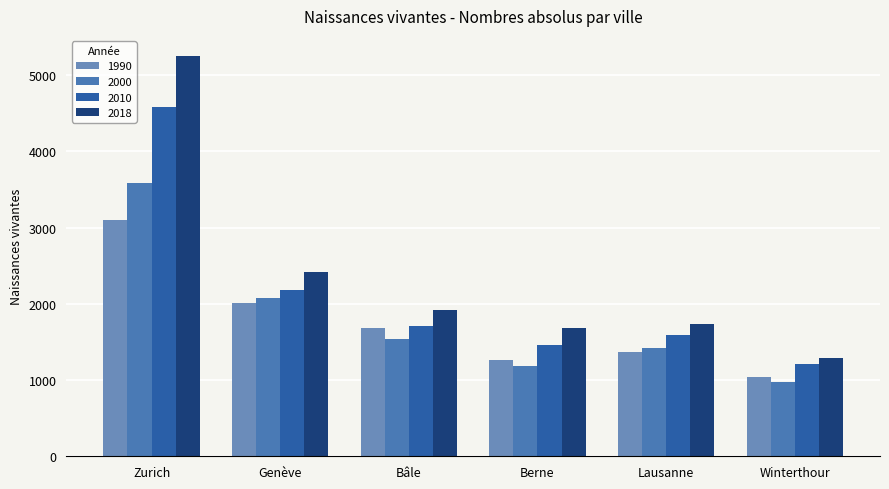

What is the difference between the second highest and minimum values in the 2010 series?

972